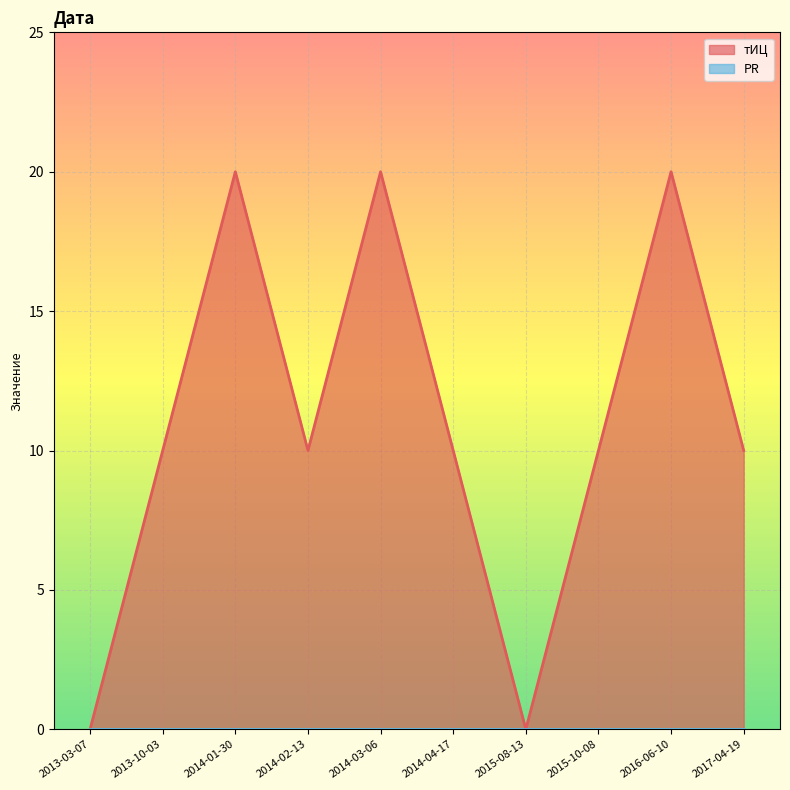

List the labels in order of value, smallest first.

2013-03-07, 2015-08-13, 2013-10-03, 2014-02-13, 2014-04-17, 2015-10-08, 2017-04-19, 2014-01-30, 2014-03-06, 2016-06-10